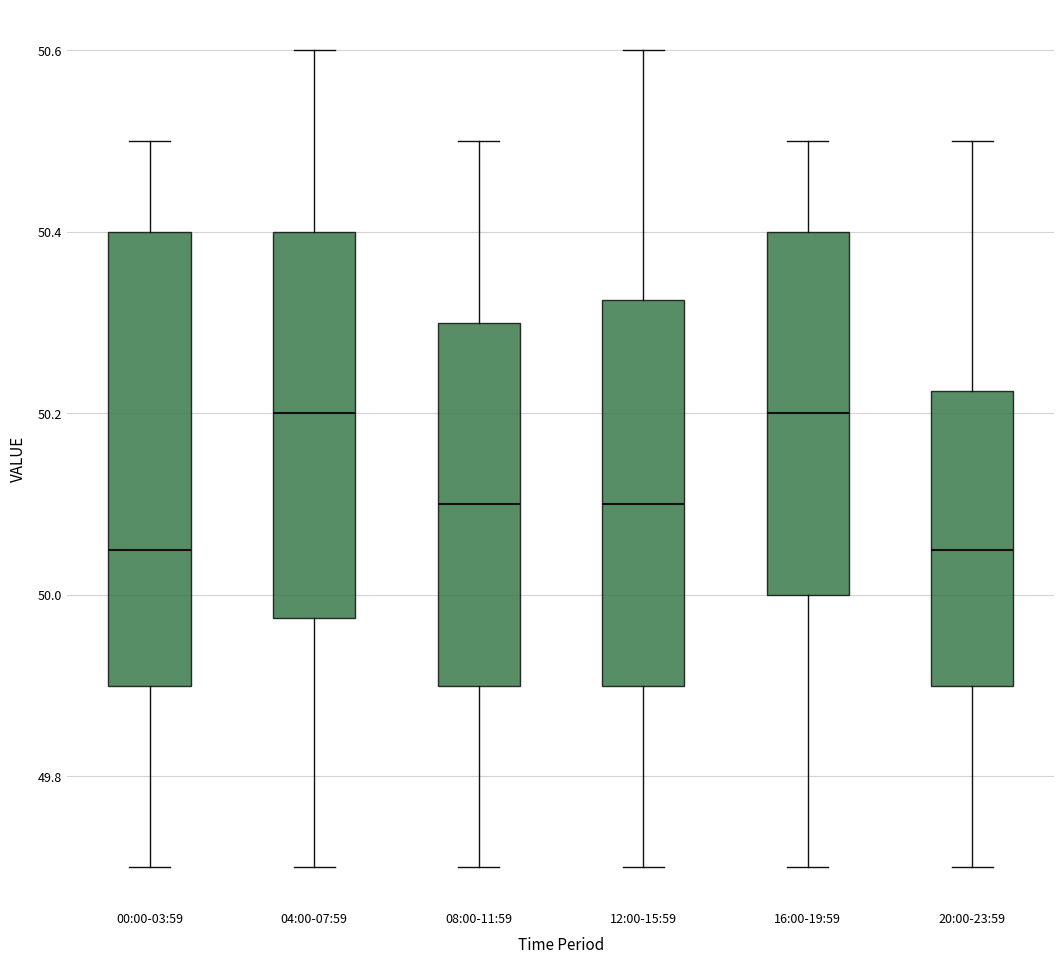

Reading left to right, transcribe this box plot: for each box, give where its median line is, the range the box spans, and where its two whiskers end, as read against the y-axis. The values are not printed on the chart, so give them approximately, as read against the axis.

00:00-03:59: median 50.06, box 49.90 to 50.40, whiskers 49.70 to 50.50
04:00-07:59: median 50.20, box 49.98 to 50.40, whiskers 49.70 to 50.60
08:00-11:59: median 50.10, box 49.90 to 50.30, whiskers 49.70 to 50.50
12:00-15:59: median 50.10, box 49.90 to 50.32, whiskers 49.70 to 50.60
16:00-19:59: median 50.20, box 50.00 to 50.40, whiskers 49.70 to 50.50
20:00-23:59: median 50.06, box 49.90 to 50.22, whiskers 49.70 to 50.50